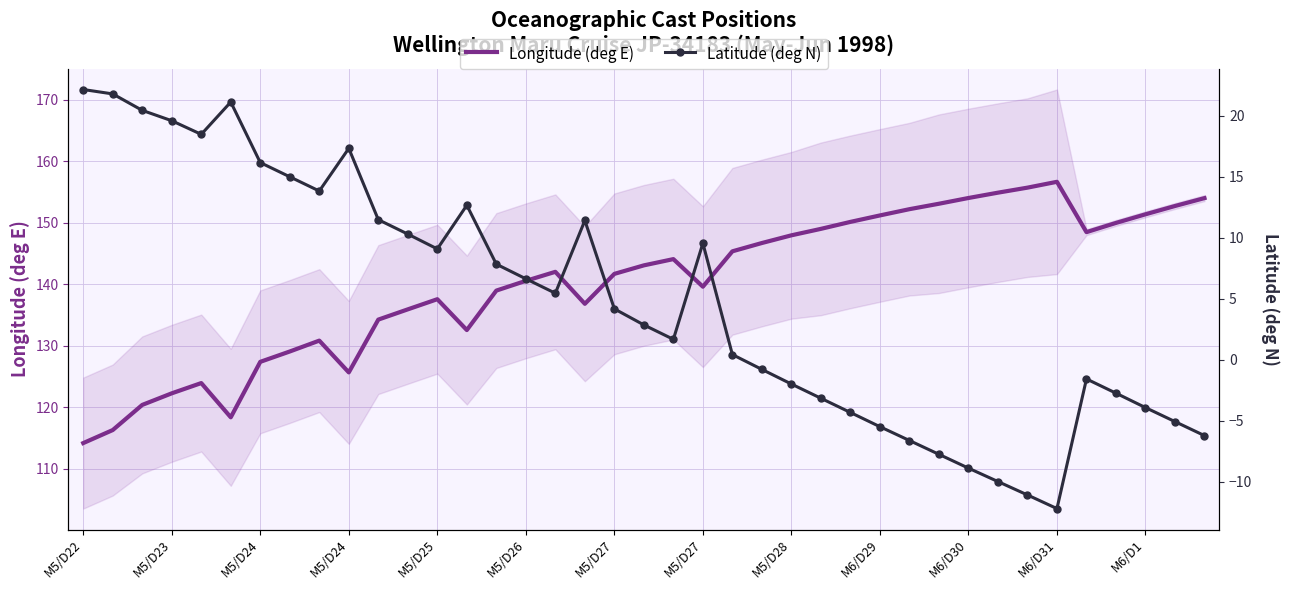

How many lines are shown in the chart?

2